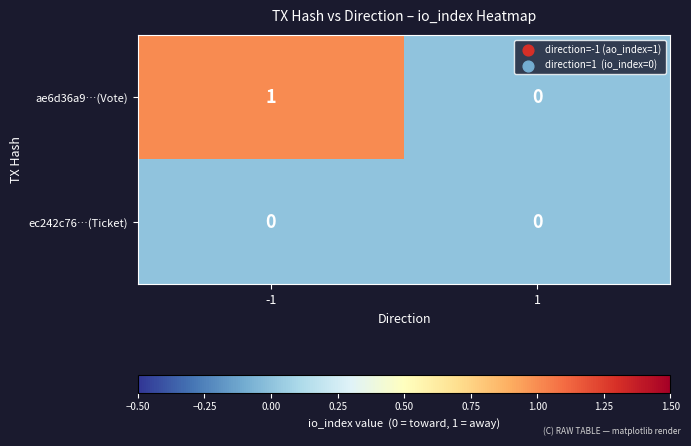

Rank the series at -1 from highest to lowest value.

ae6d36a9…(Vote), ec242c76…(Ticket)